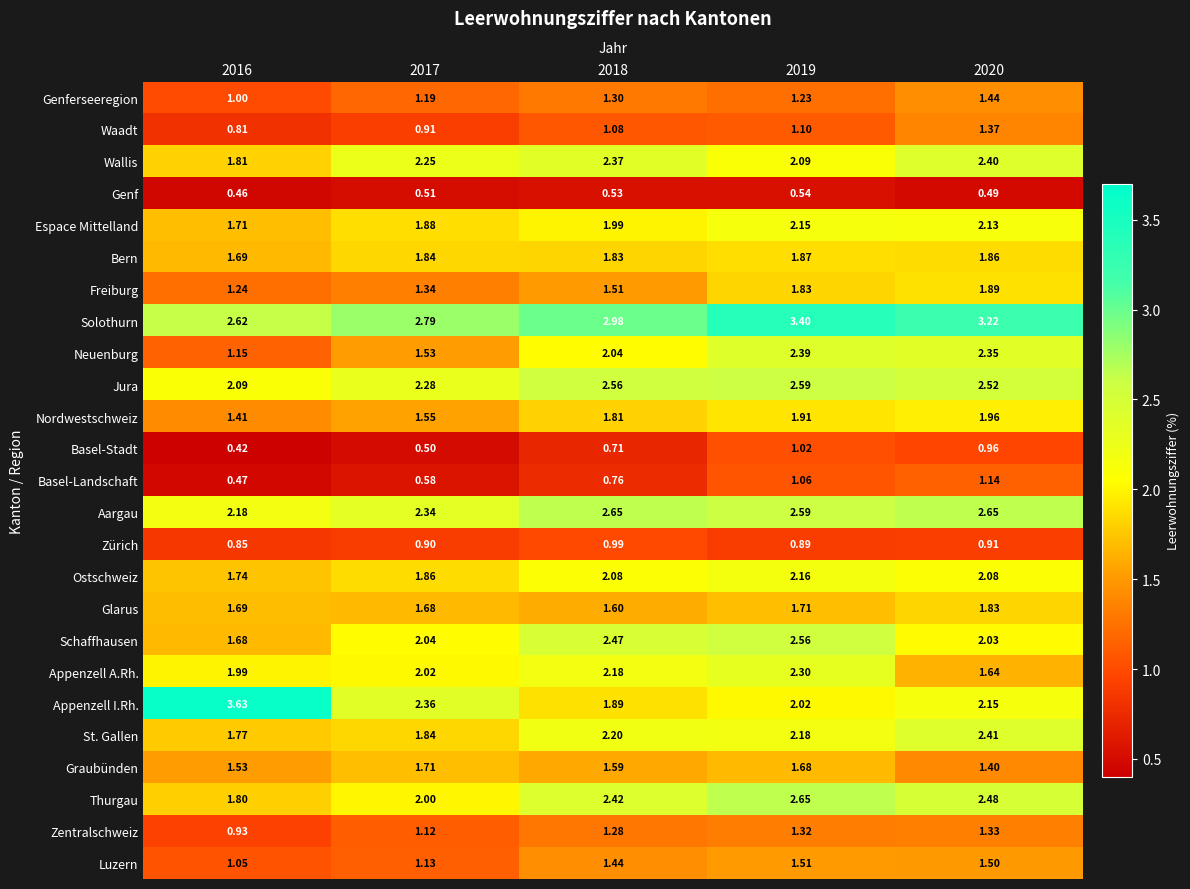

Which series has the largest total across all categories?

Solothurn